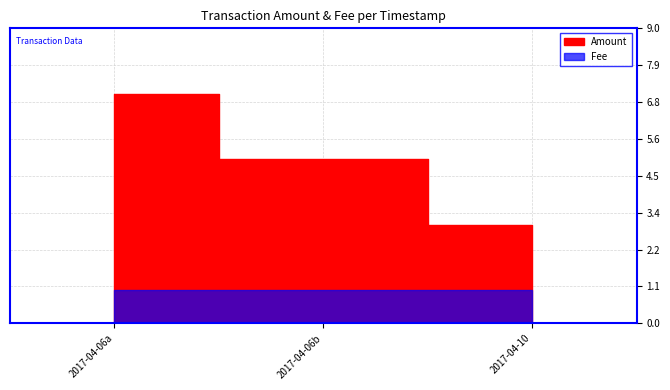

The value of Amount at 2017-04-10 09:29:04 is 3. True or false?

True